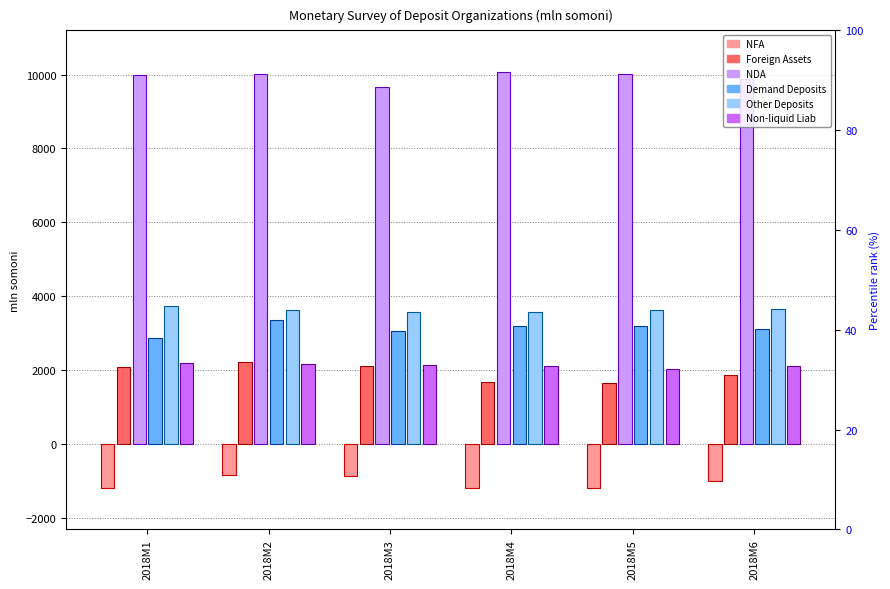

Between 2018M5 and 2018M6, which is larger?

2018M6